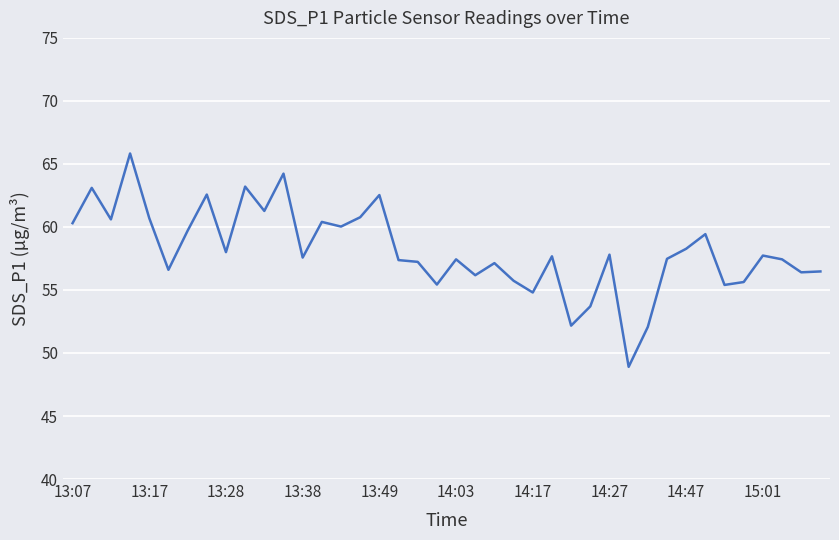

What is the maximum value shown in the chart?

65.8